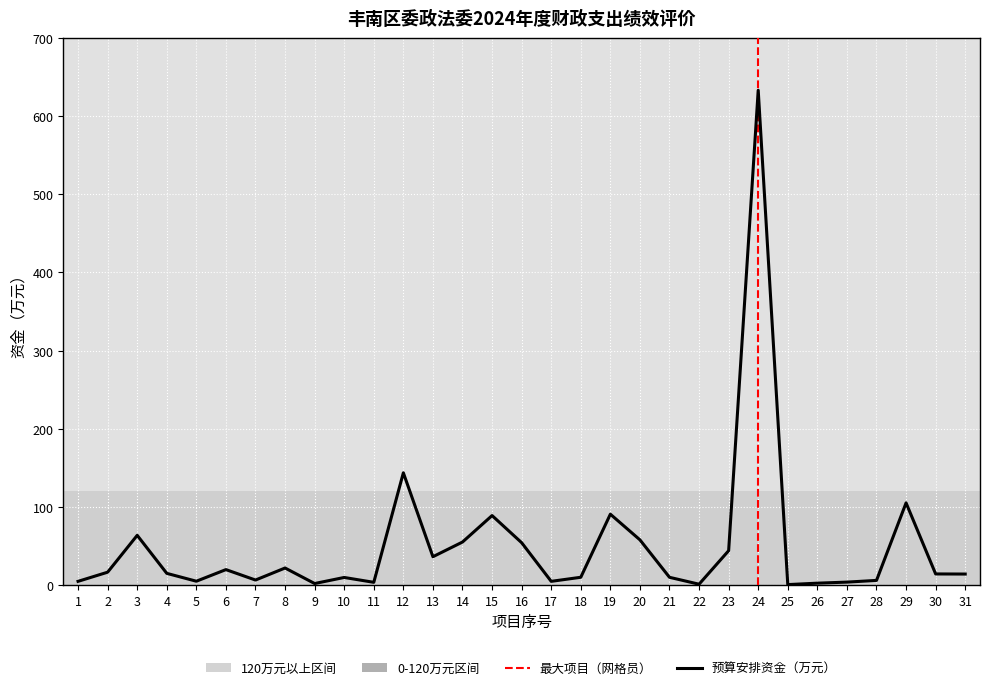

Which has a higher value, 1 or 13?

13